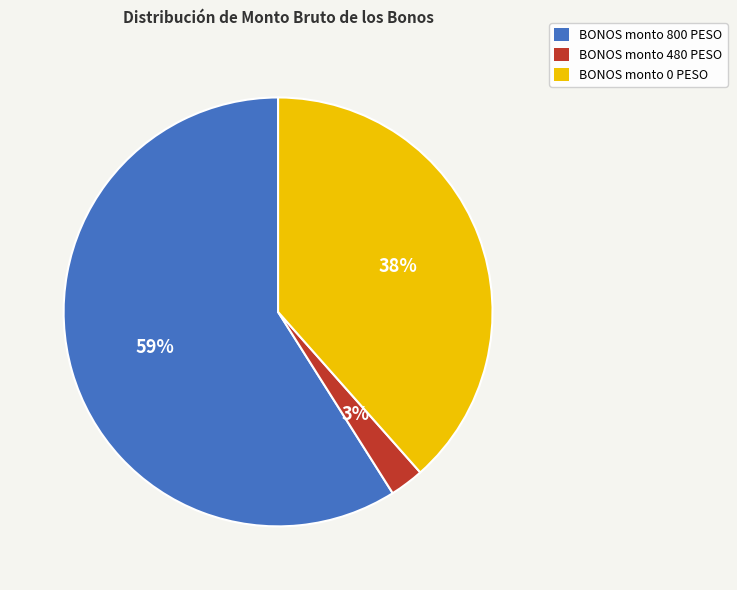

To the nearest percent, what portion does BONOS monto 0 PESO represent?

38%